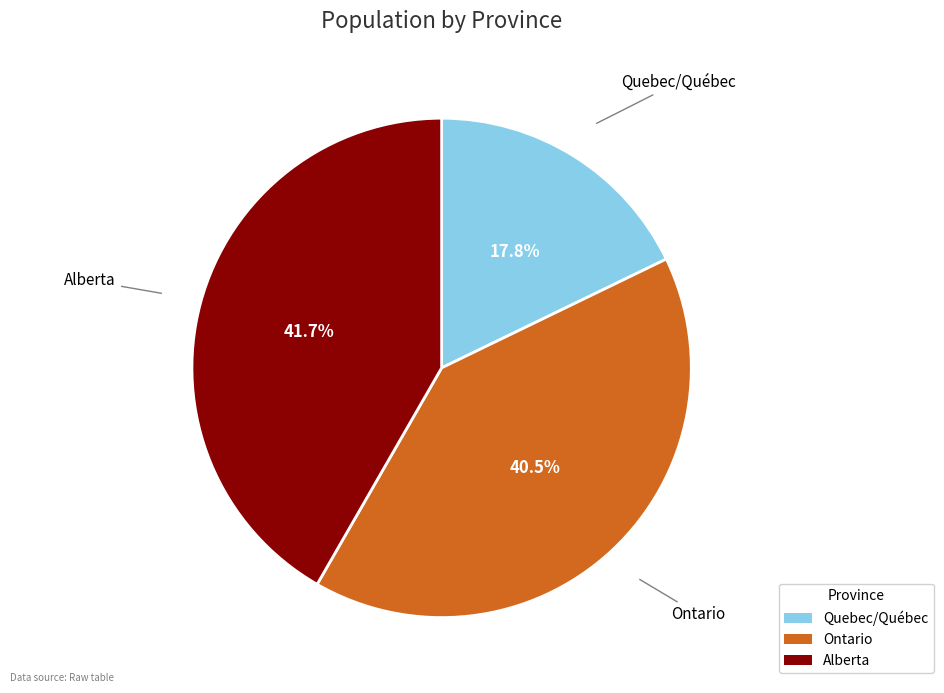

Between Quebec/Québec and Ontario, which is larger?

Ontario